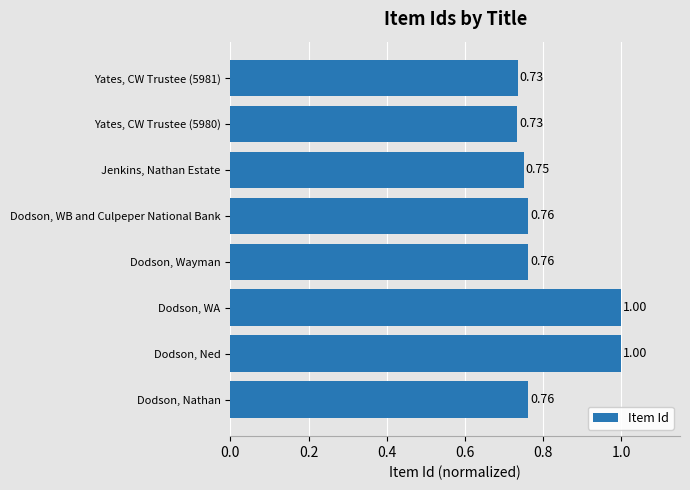

What is the sum of the values at Dodson, Nathan and Jenkins, Nathan Estate?

1.5